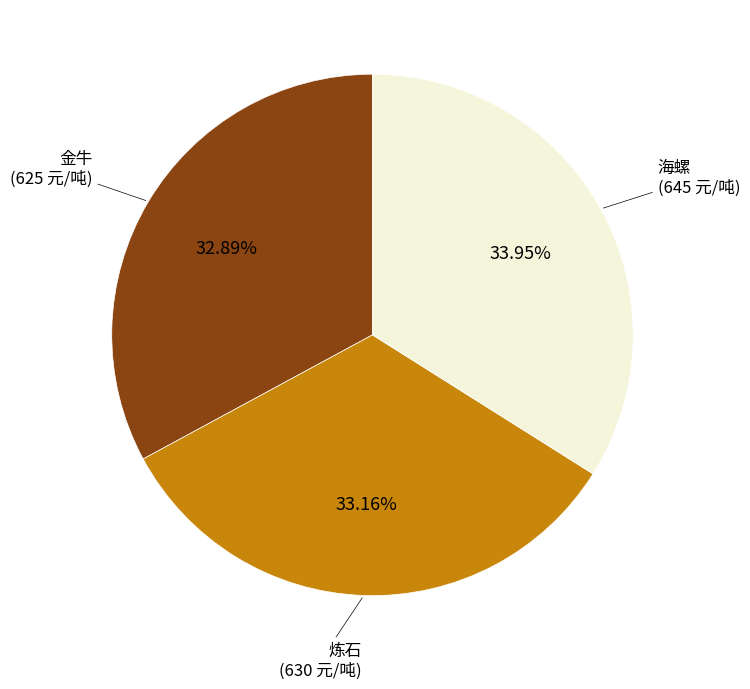

To the nearest percent, what is the average slice percentage?

33%